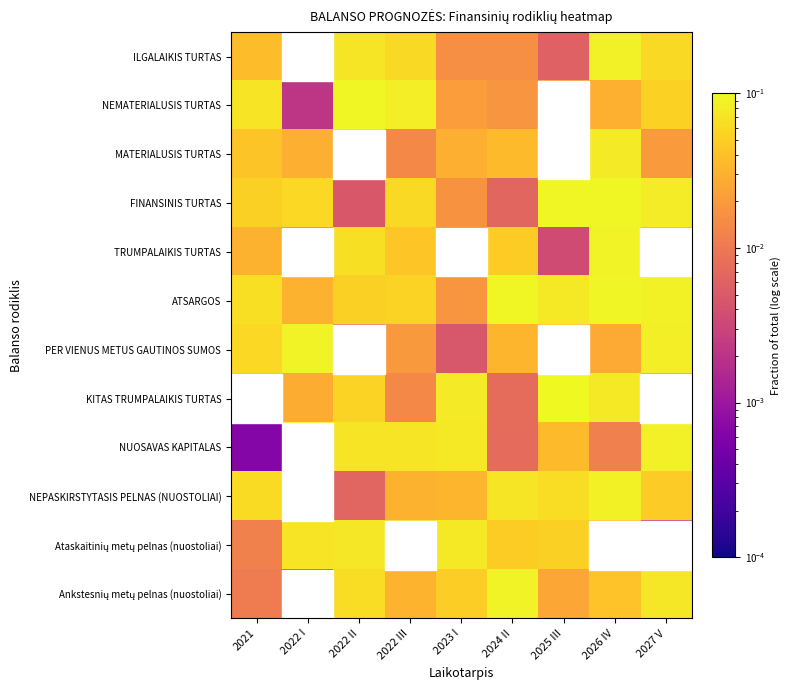

At which category is the sum across all series the highest?

2026 IV